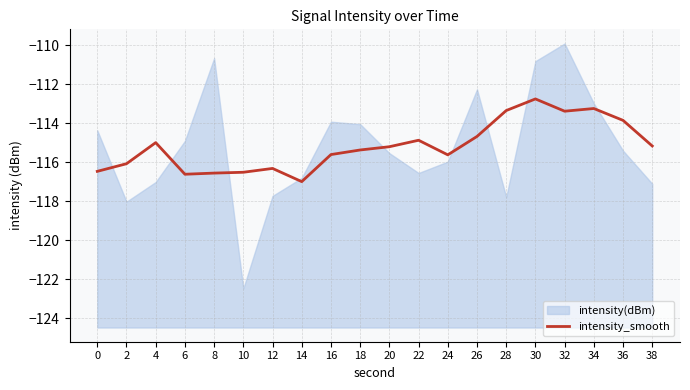

The value of intensity_smooth at 2 is -116.1. True or false?

True